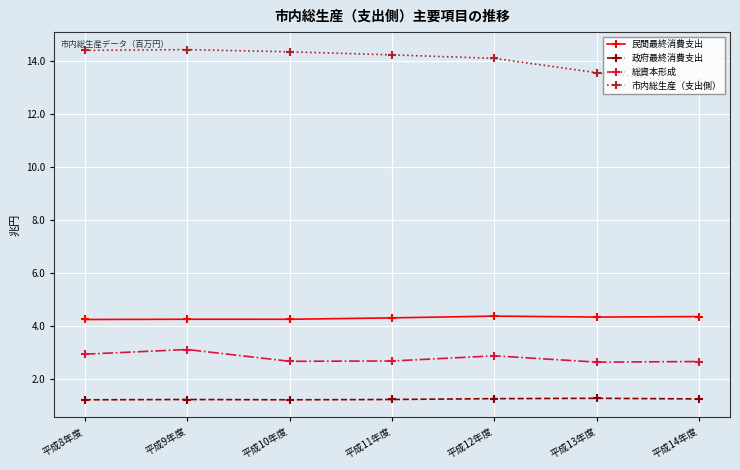

What are all the series names shown in the legend?

民間最終消費支出, 政府最終消費支出, 総資本形成, 市内総生産（支出側）